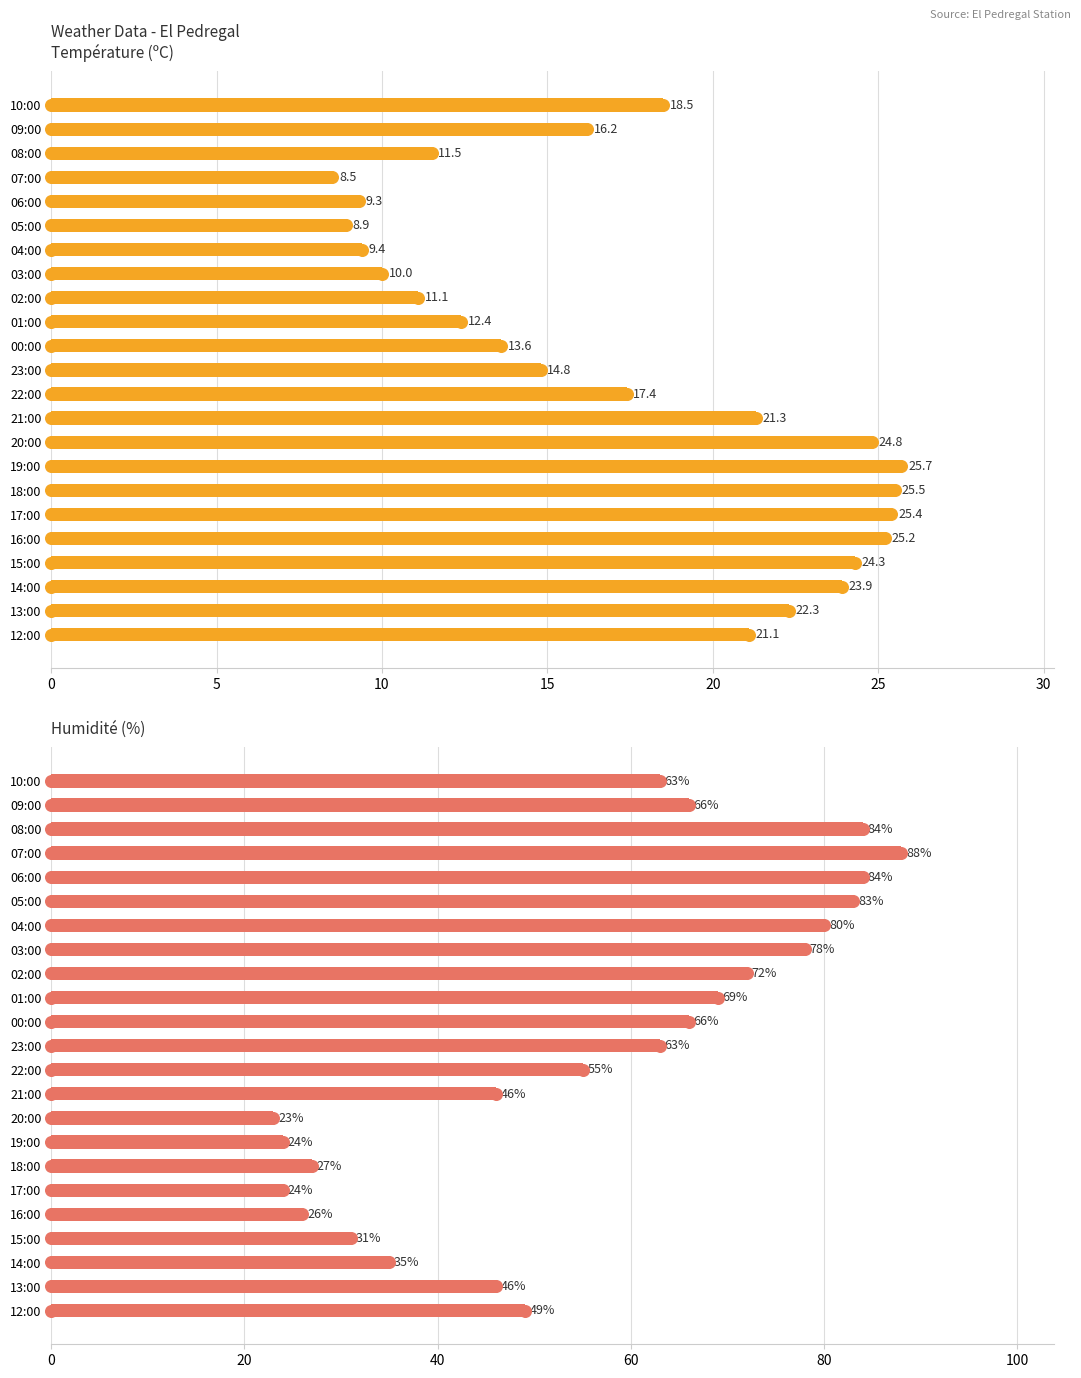

Which series reaches the maximum Y coordinate?

Humidité (%)